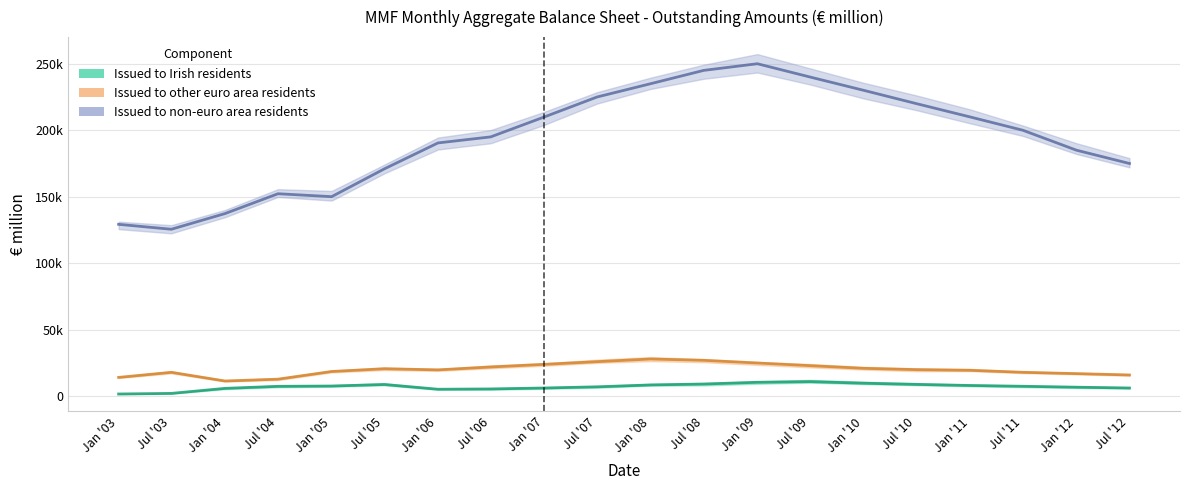

Where is the first local minimum for Issued to Irish residents?

Jan '06